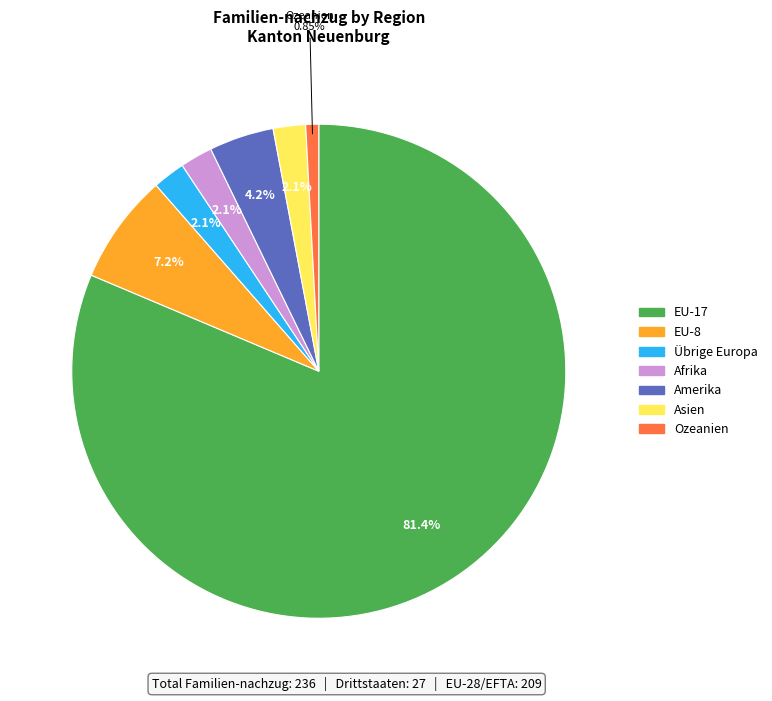

To the nearest percent, what is the average slice percentage?

14%